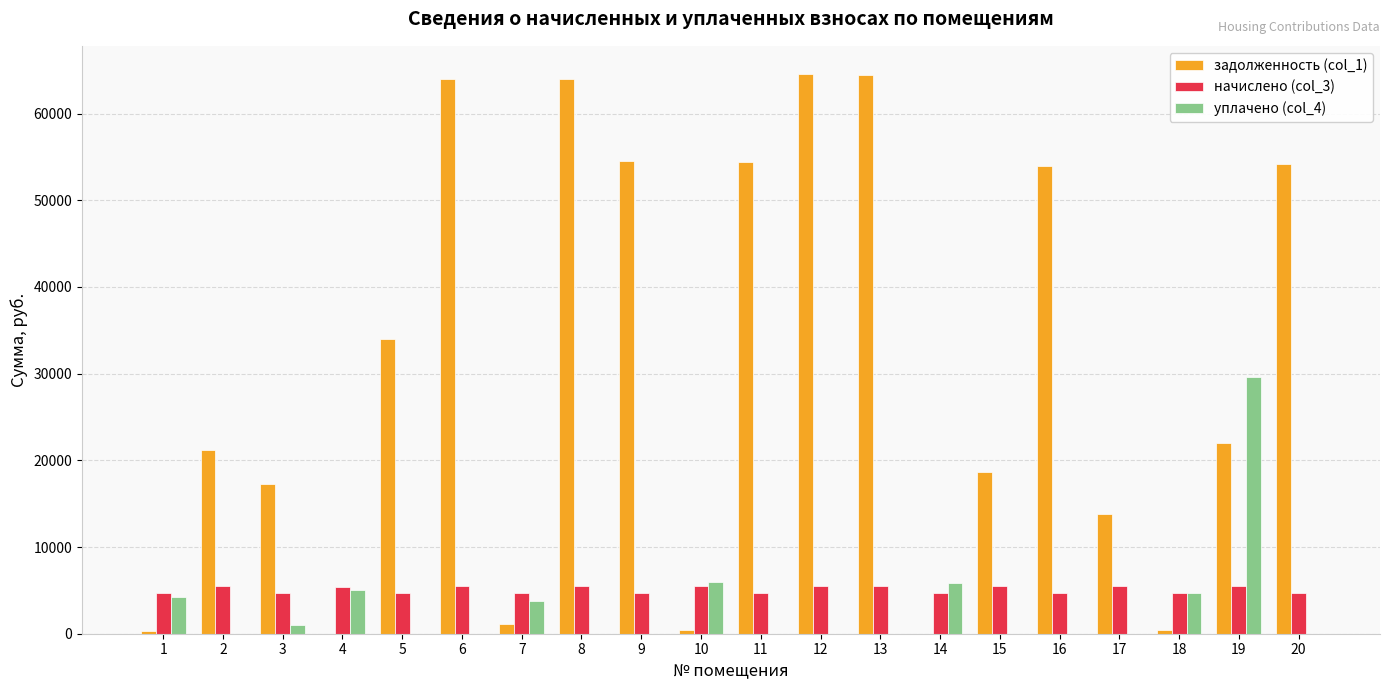

Are the bars grouped side by side (vs. stacked)?

Yes